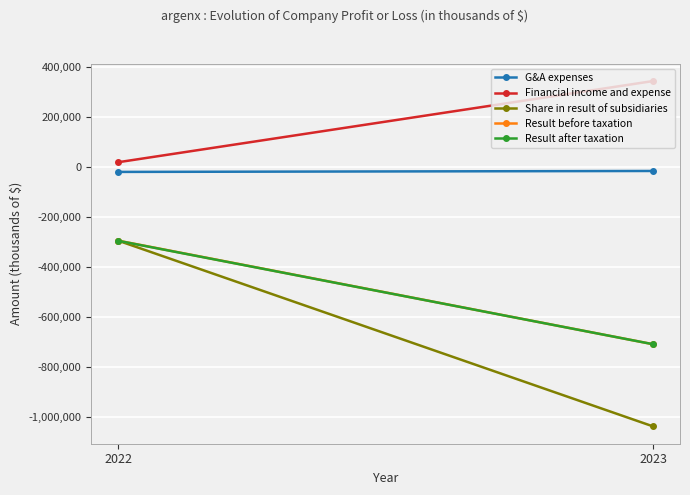

Between 2023 and 2022, which is larger?

2023